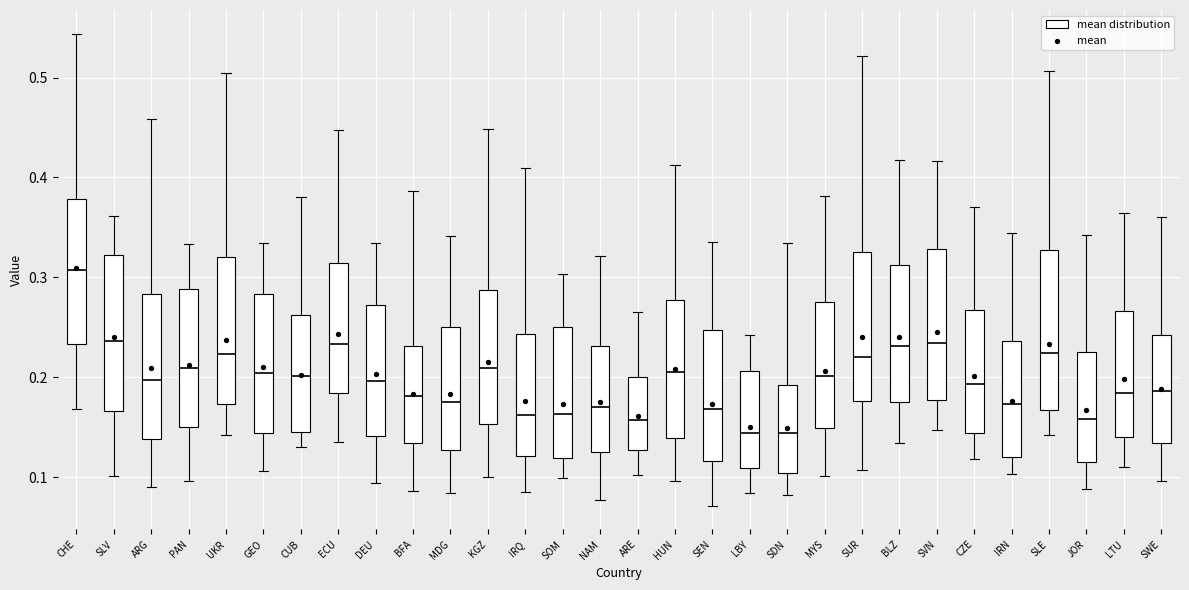

Where does the lower whisker of the box for BFA end on the y-axis? The values are not printed on the chart, so give them approximately, as read against the axis.

0.09